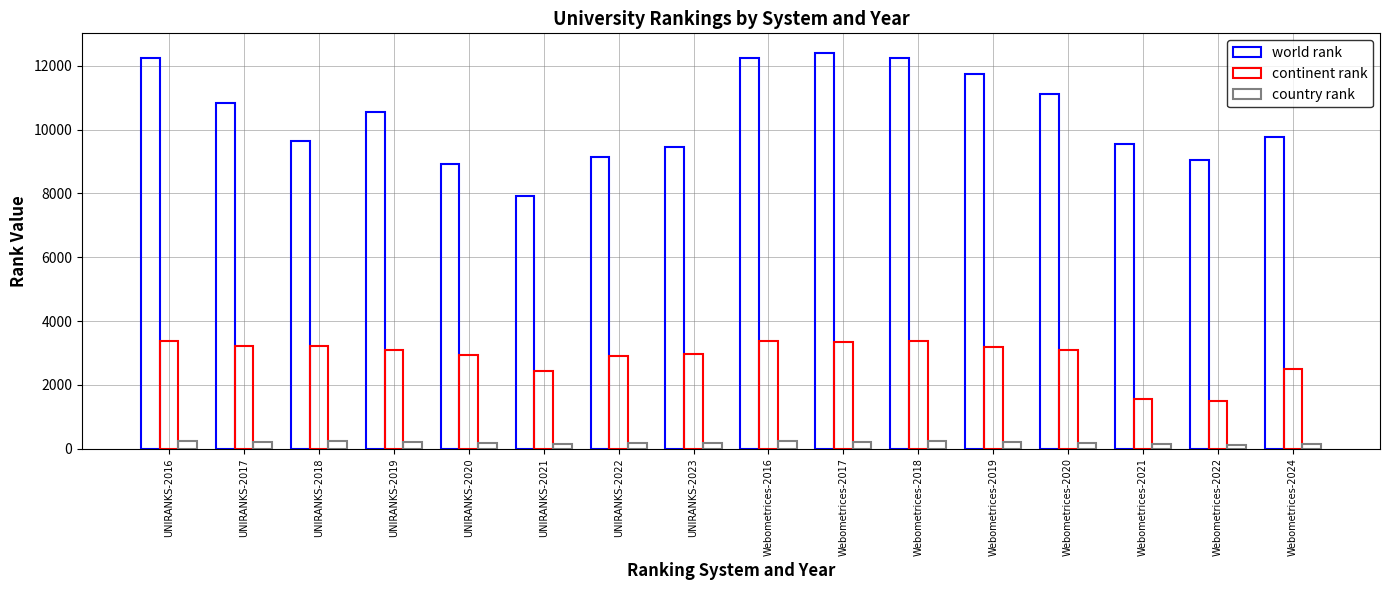

How many groups of bars are there?

16